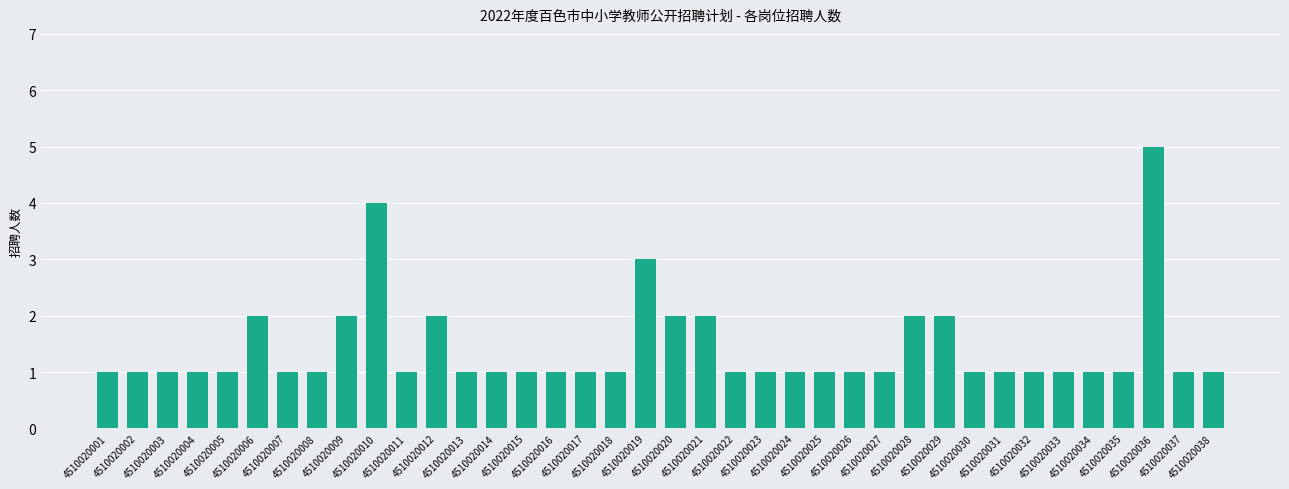

Does the chart contain any negative values?

No